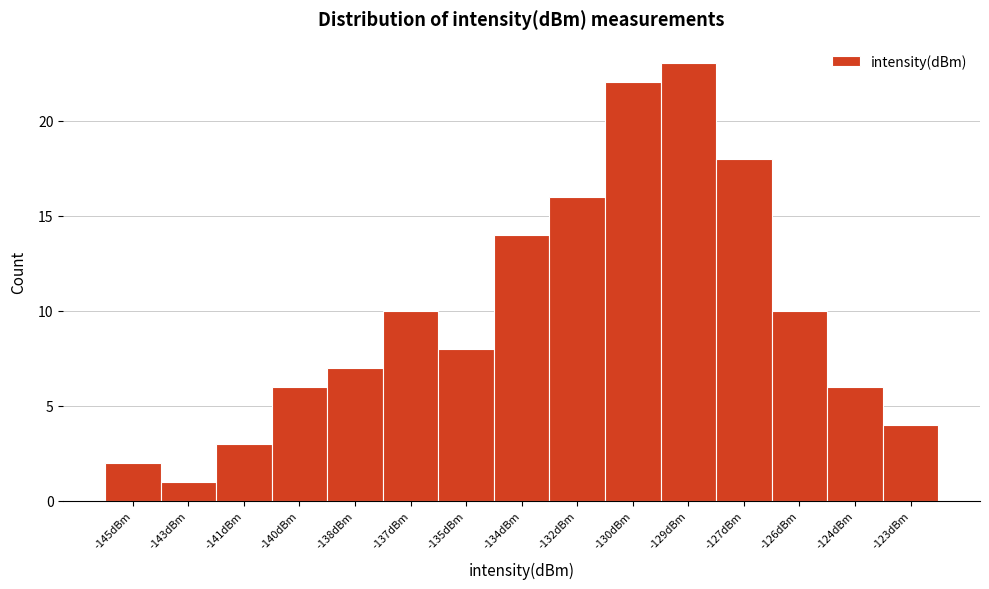

Reading left to right, what are all the values shown in this chart?

-145dBm=2	-143dBm=1	-141dBm=3	-140dBm=6	-138dBm=7	-137dBm=10	-135dBm=8	-134dBm=14	-132dBm=16	-130dBm=22	-129dBm=23	-127dBm=18	-126dBm=10	-124dBm=6	-123dBm=4